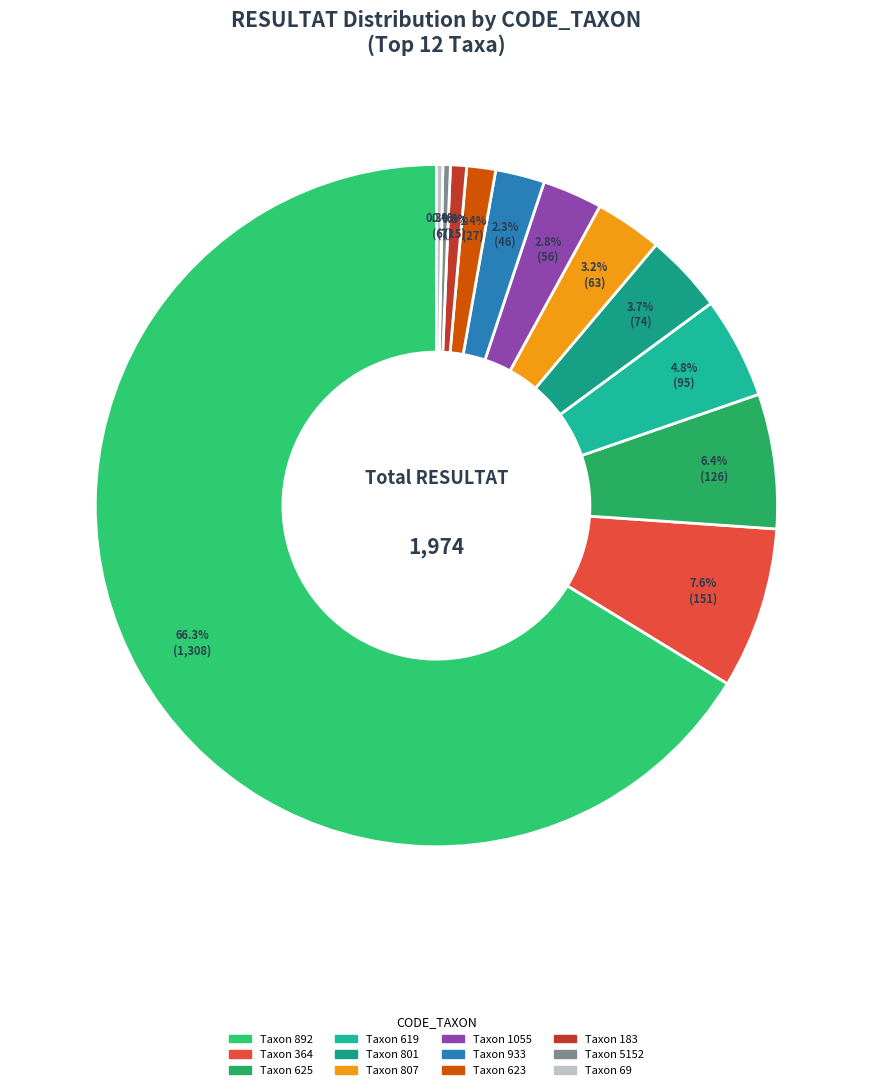

How many segments does this pie chart have?

12